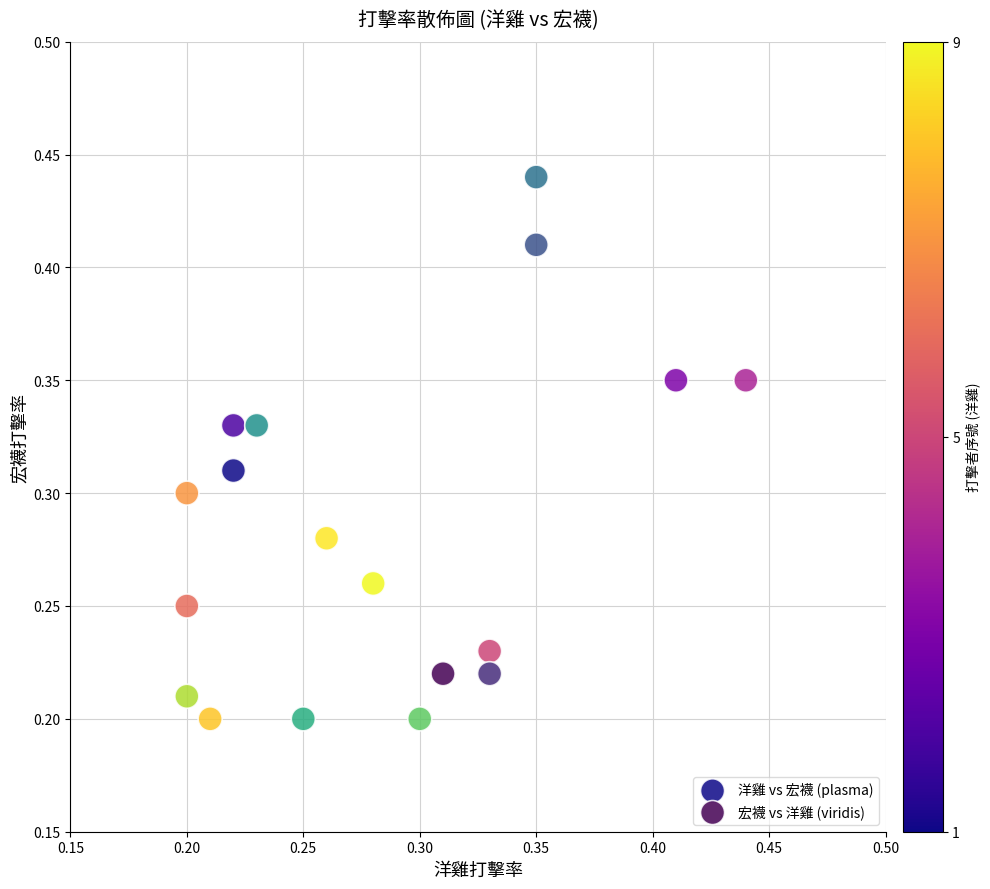

Which series has the largest Y range (max minus min)?

宏襪 vs 洋雞 (viridis)